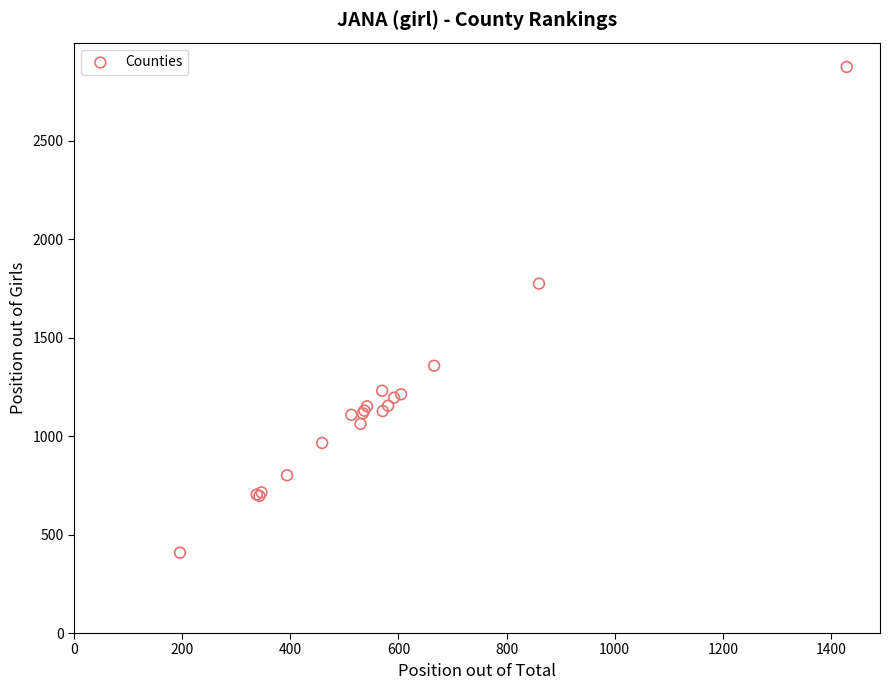

What Y value in the scatter plot is closest to 1641?

1774